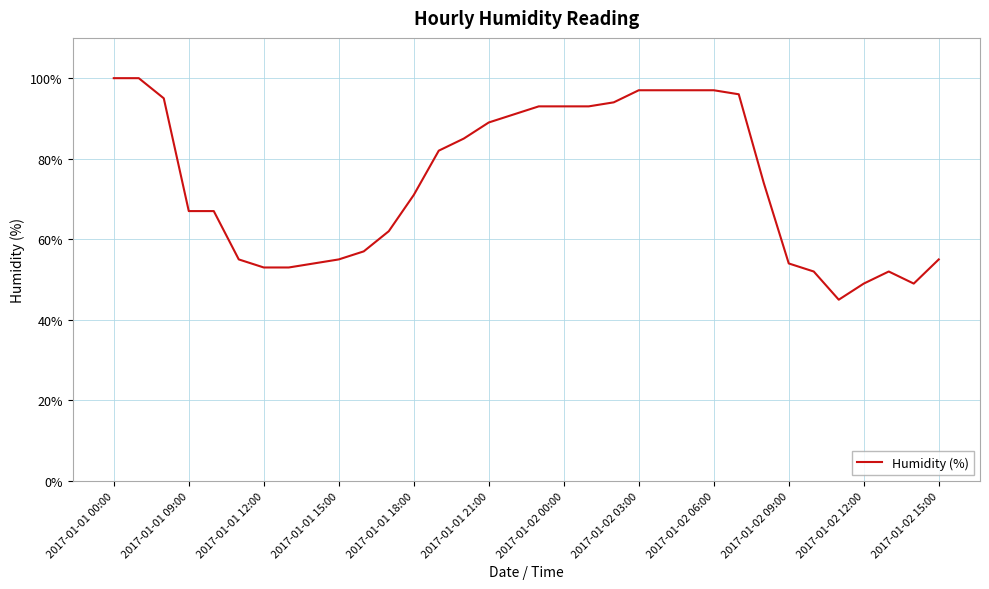

What is the minimum value shown in the chart?

45